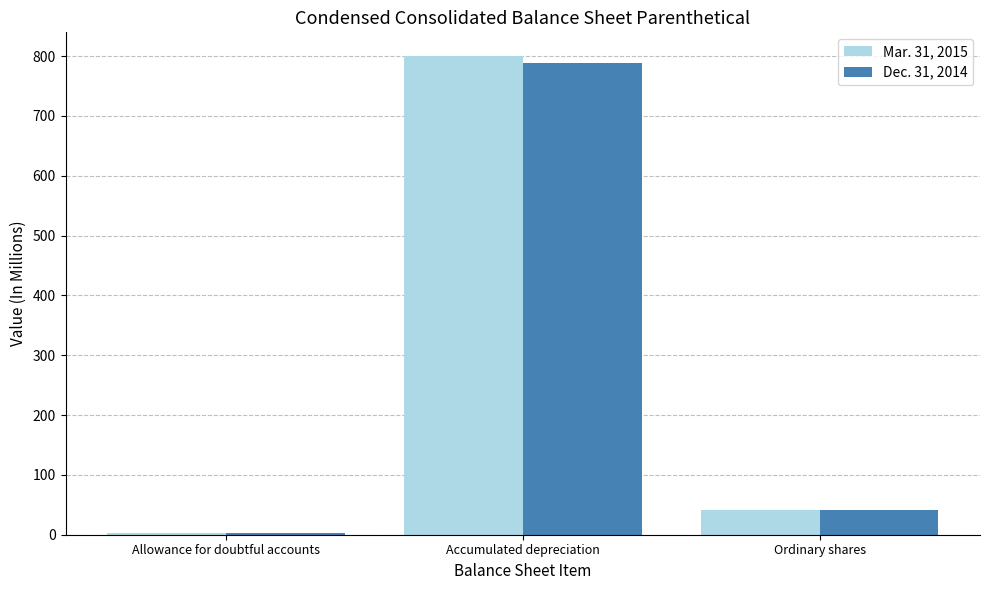

What is the difference between the Mar. 31, 2015 values at Ordinary shares and Accumulated depreciation?

758.2